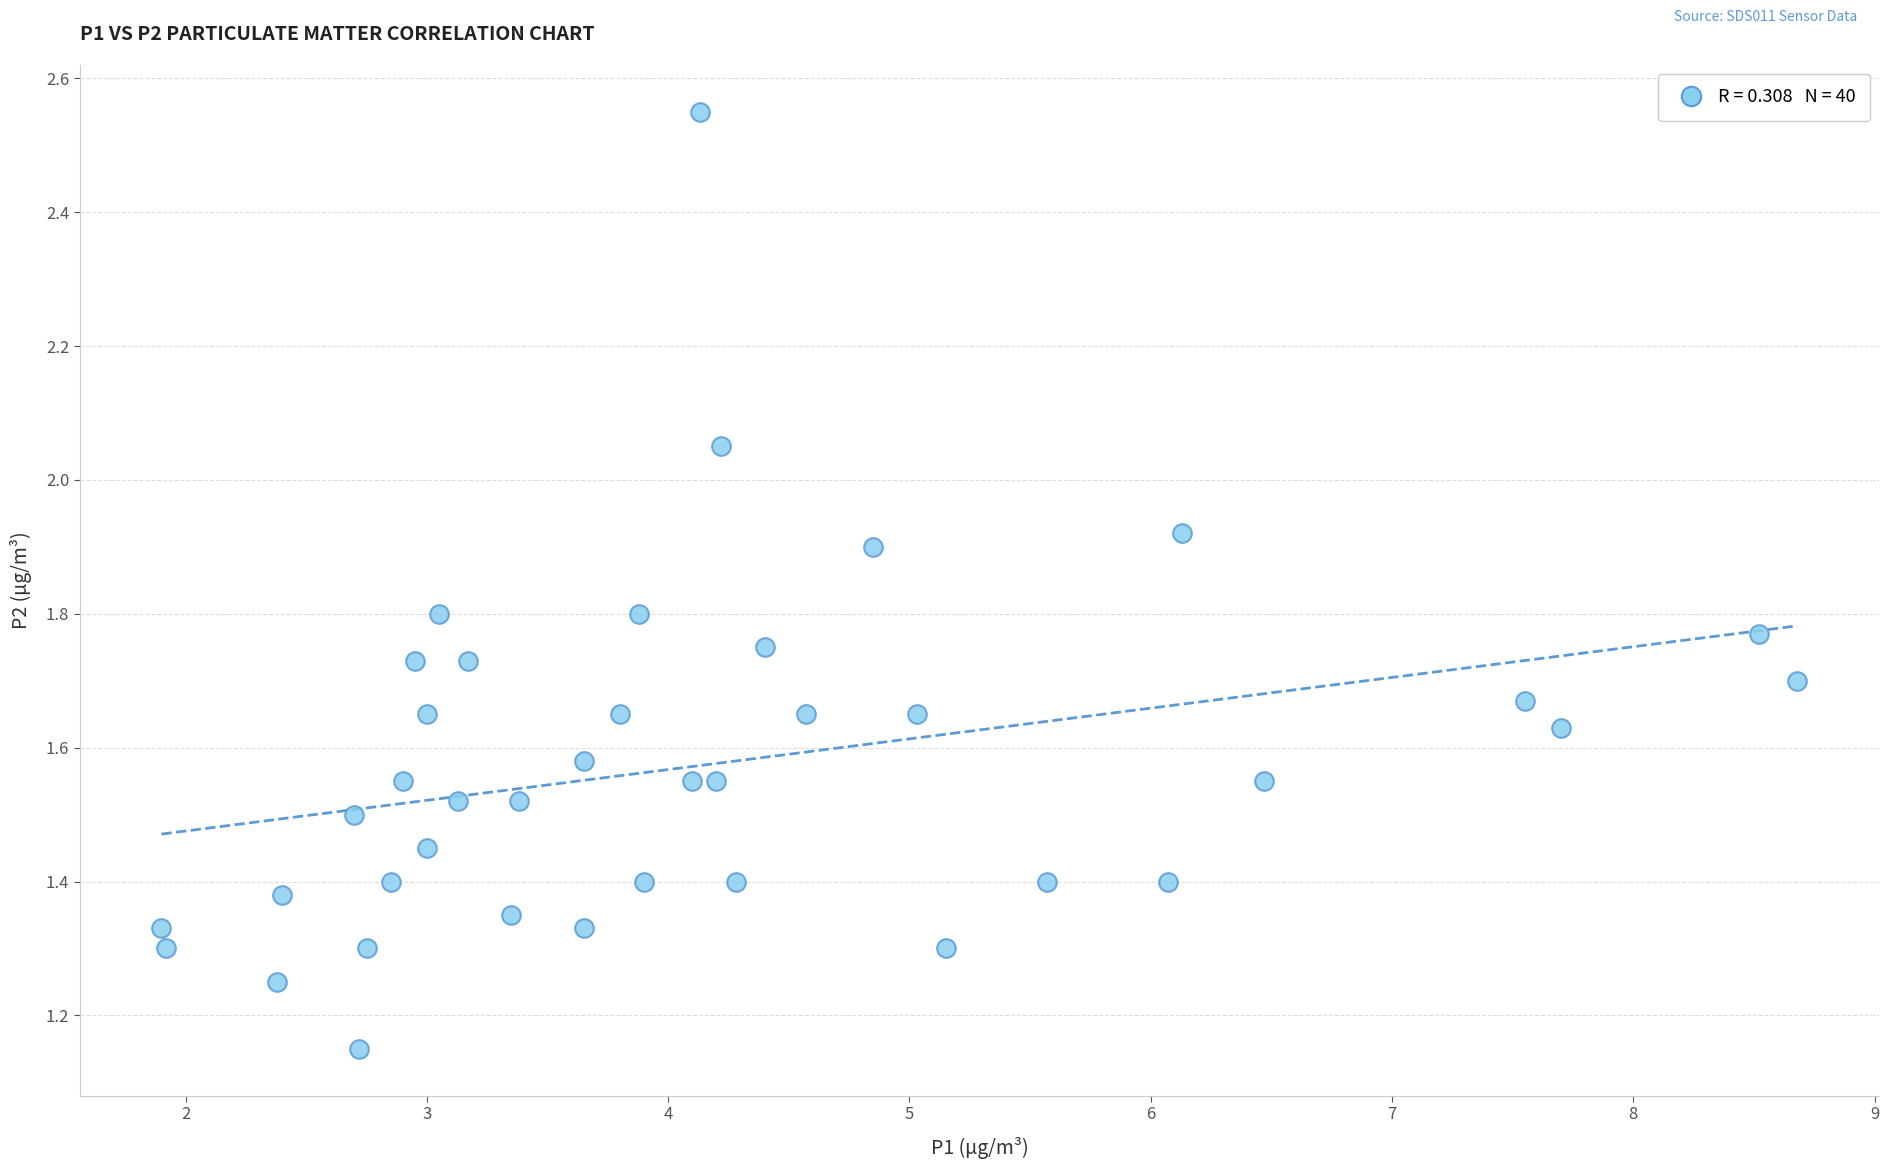

What is the range of X values (max minus min)?

6.8